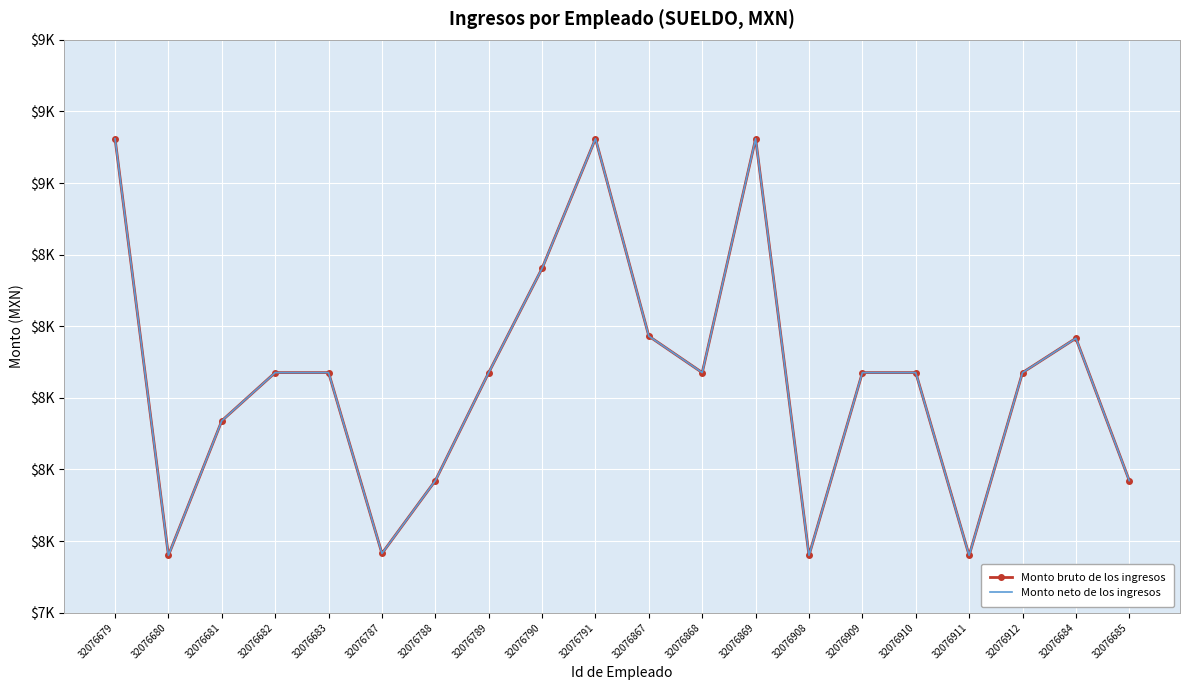

True or false: Monto bruto de los ingresos and Monto neto de los ingresos intersect in this chart.

False